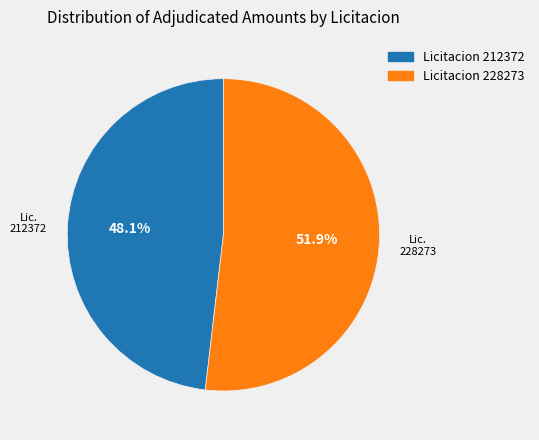

Is there any slice that represents more than half of the pie?

Yes